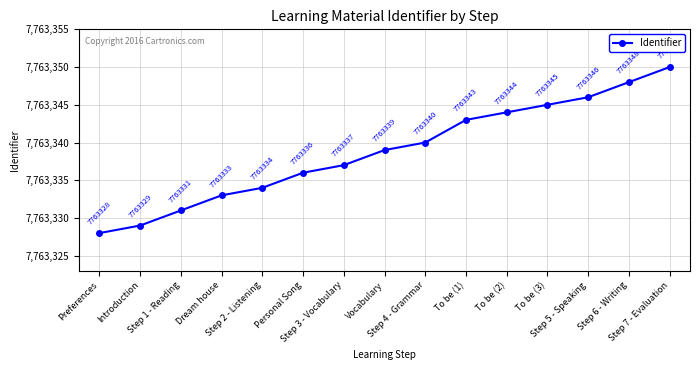

True or false: the data shows 10372252 at Step 1 - Reading.

False